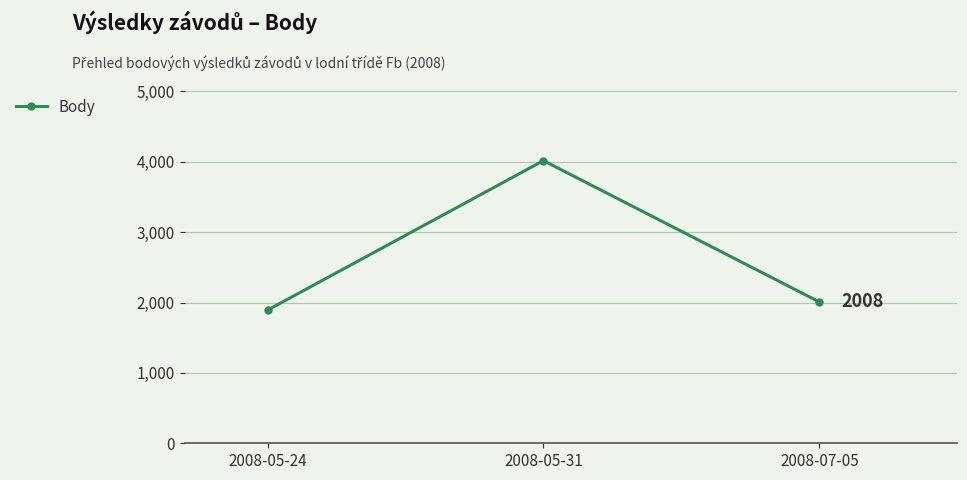

What is the smallest value displayed?

1892